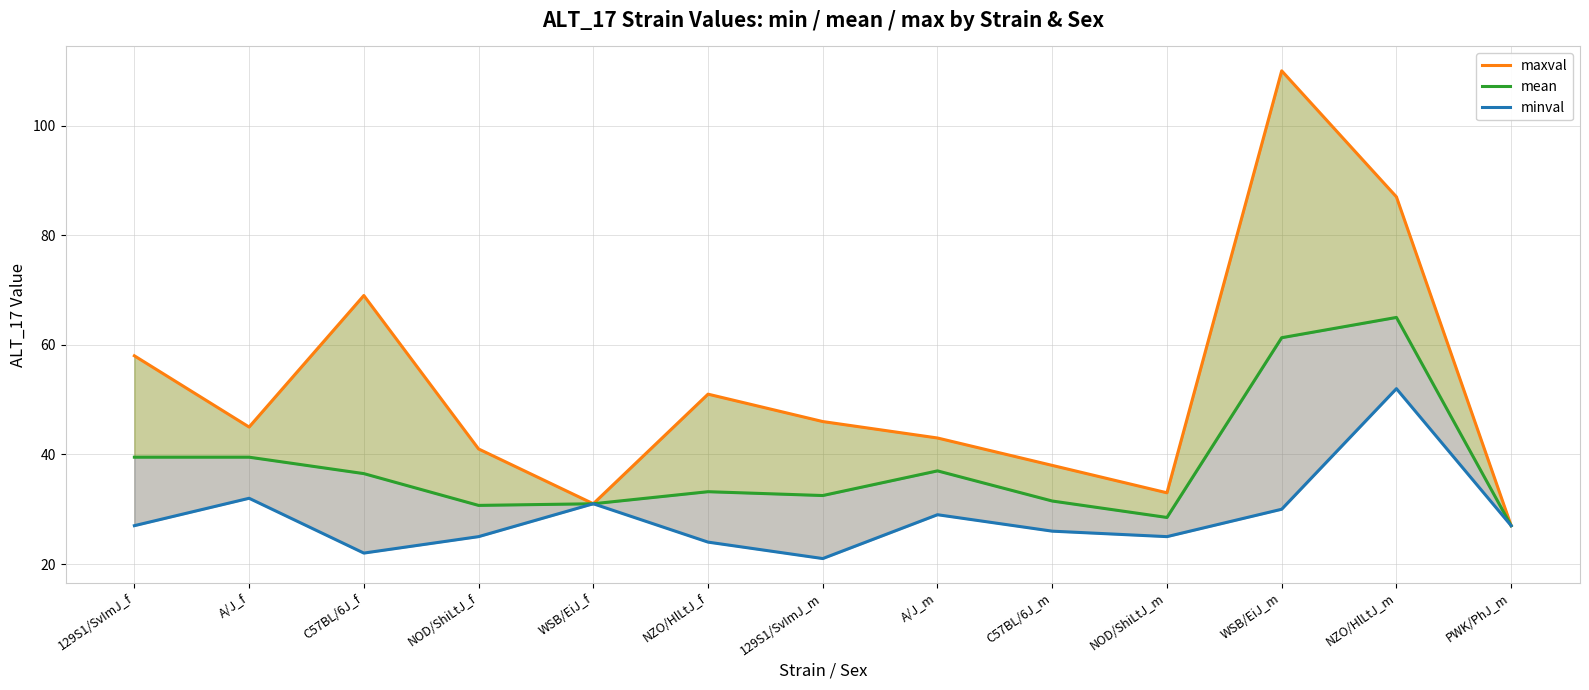

How many data points in minval are above 27?

5